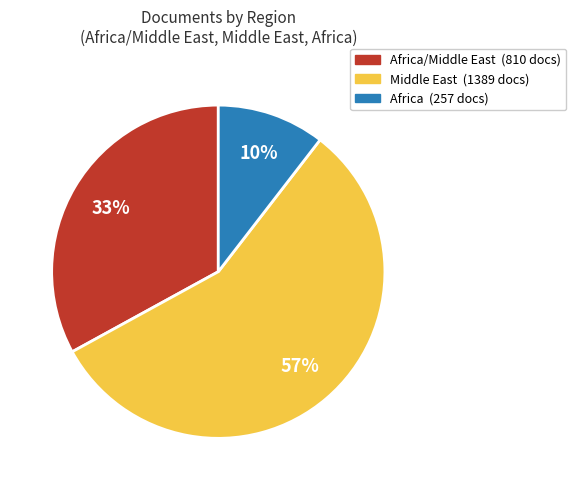

Is there any slice that represents more than half of the pie?

Yes